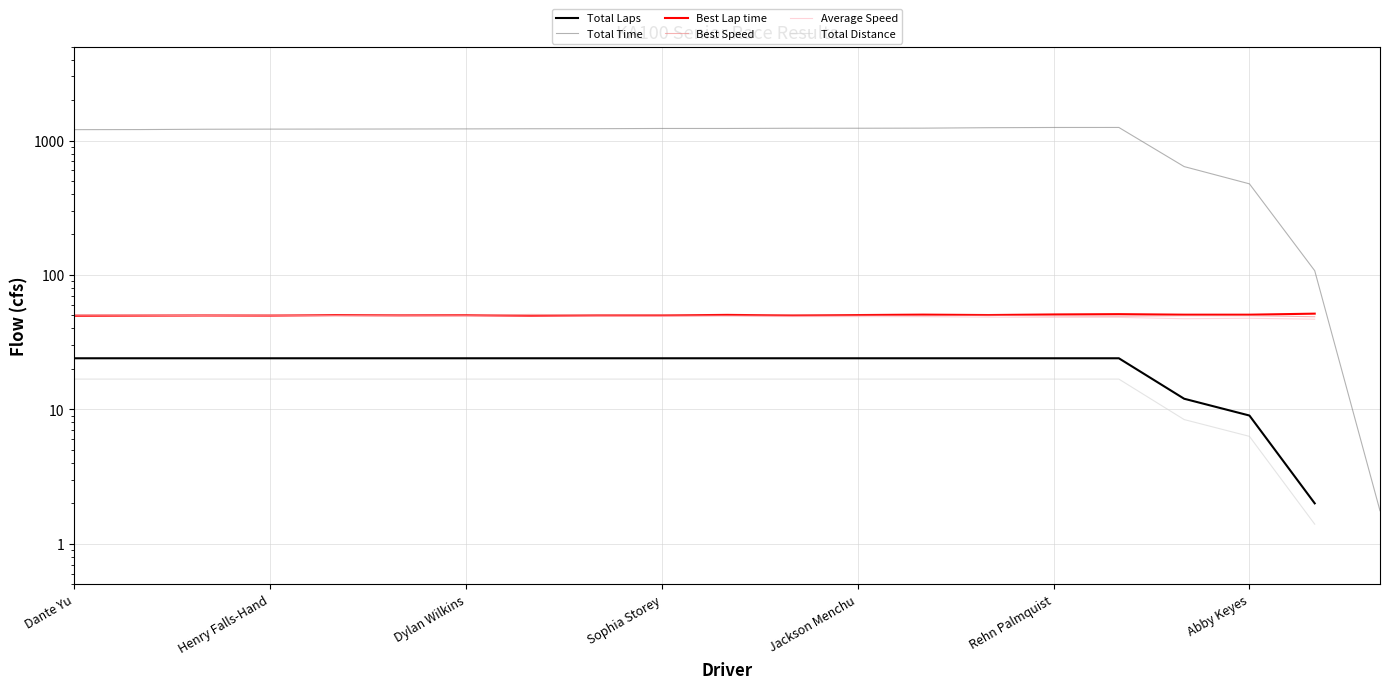

True or false: Total Laps has a value of 24.0 at Dylan Wilkins.

True